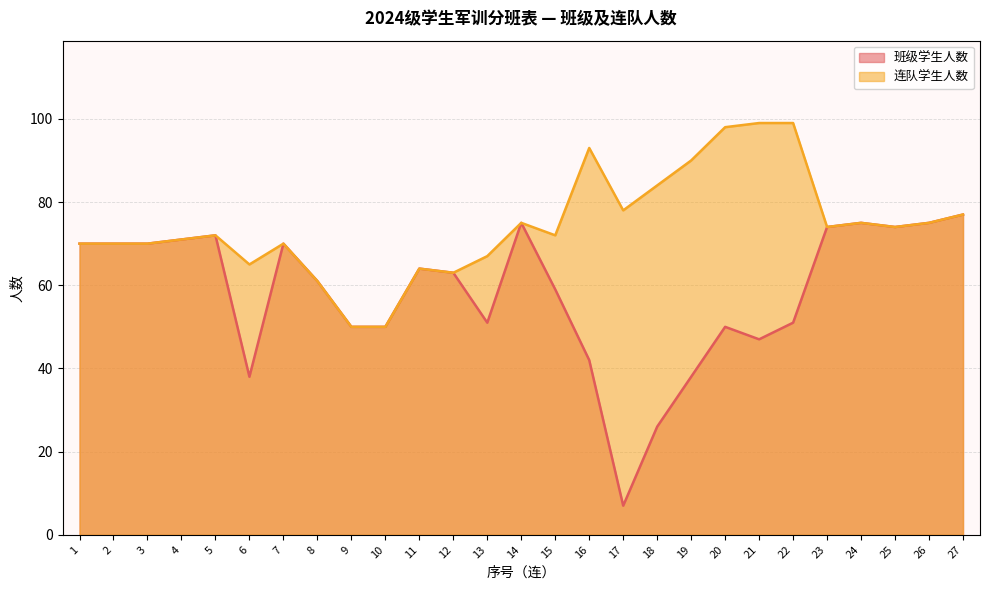

At which category does 班级学生人数 reach its first local valley?

6